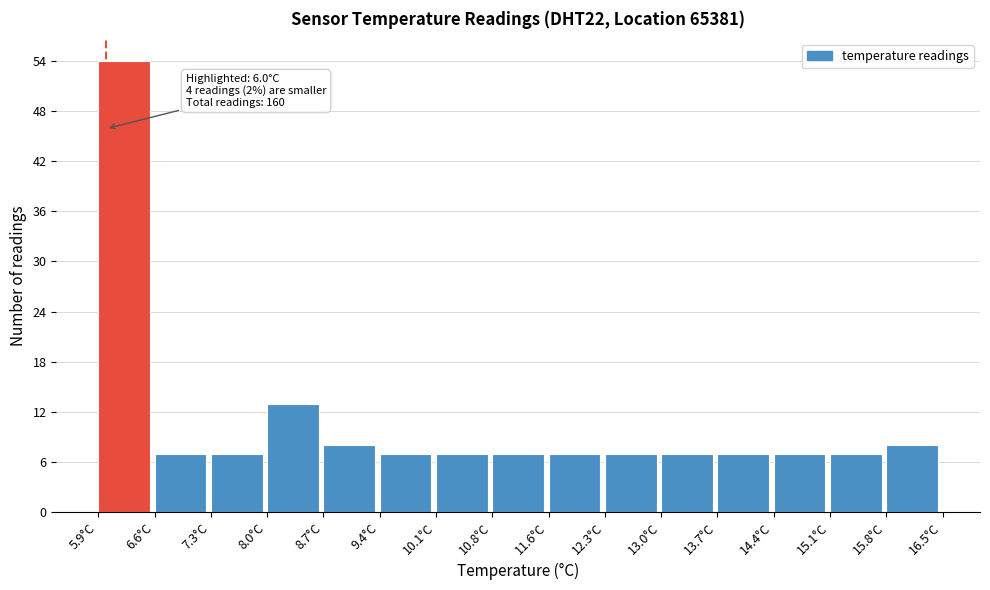

Which range on the x-axis has the tallest bar?

5.9 to 6.6